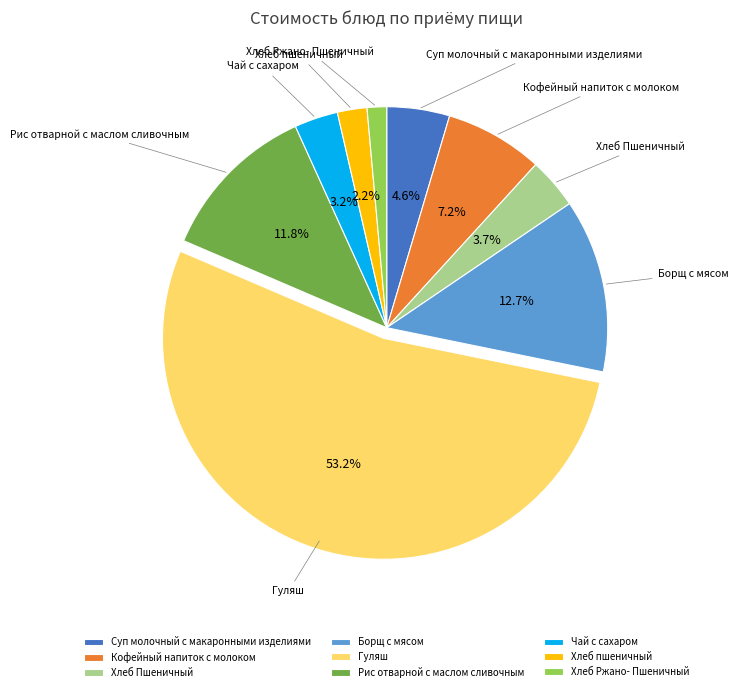

How many slices are in this pie chart?

9